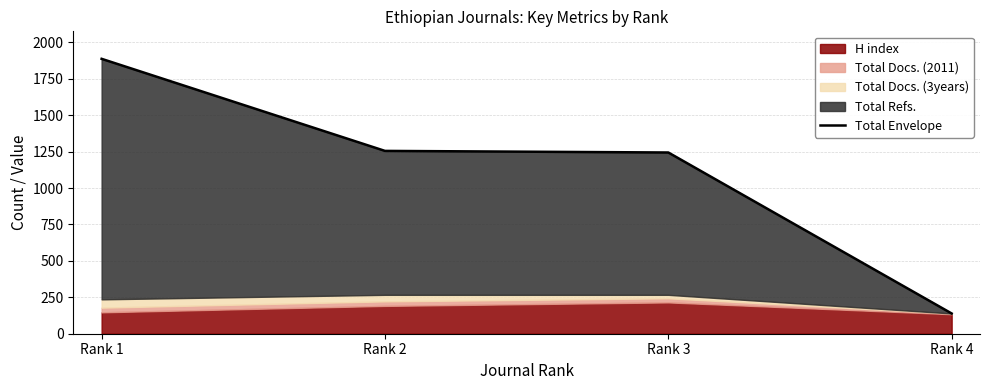

Does the chart display data point markers on the line(s)?

No